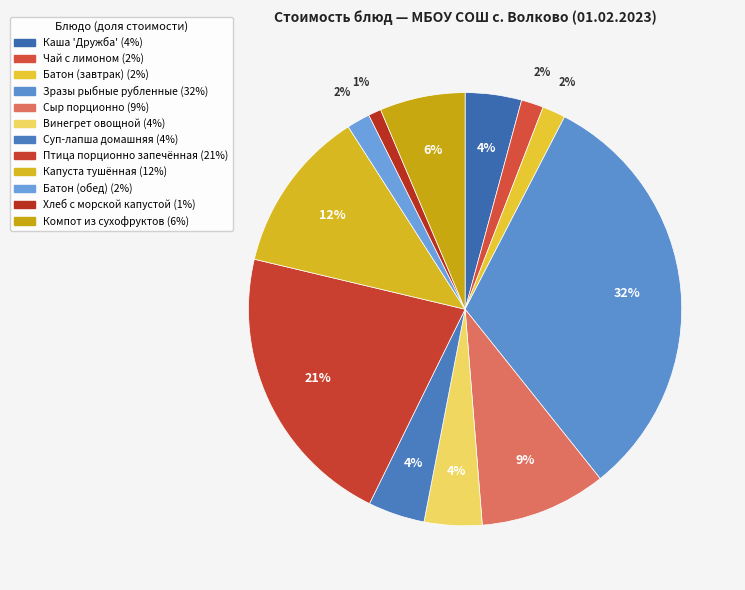

Is there any slice that represents more than half of the pie?

No